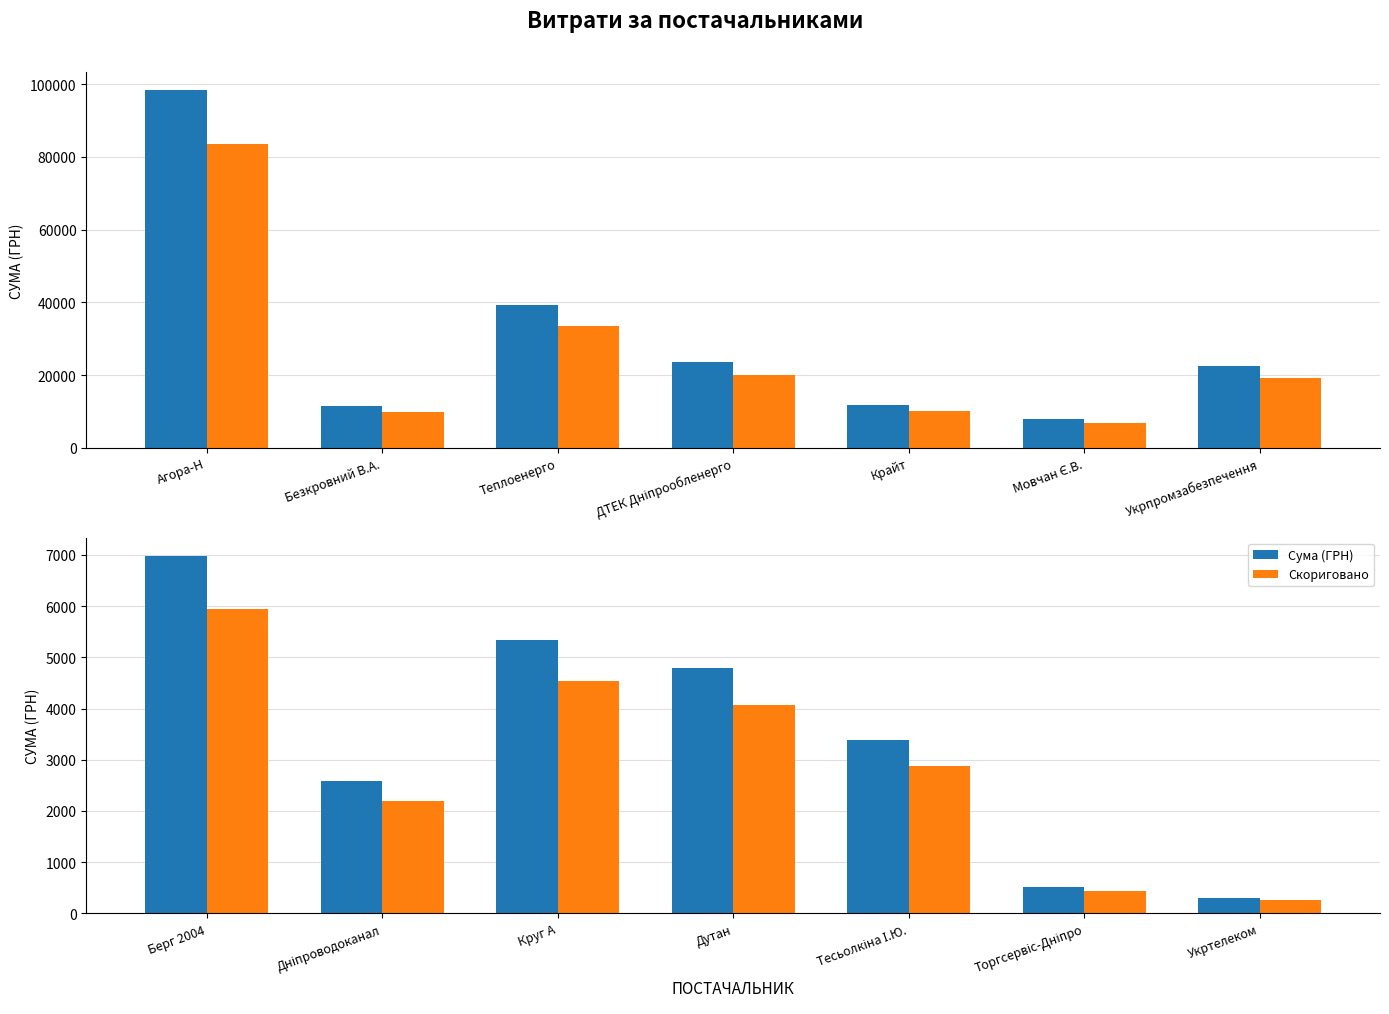

What is the lowest value of the Сума (ГРН) series?

304.0